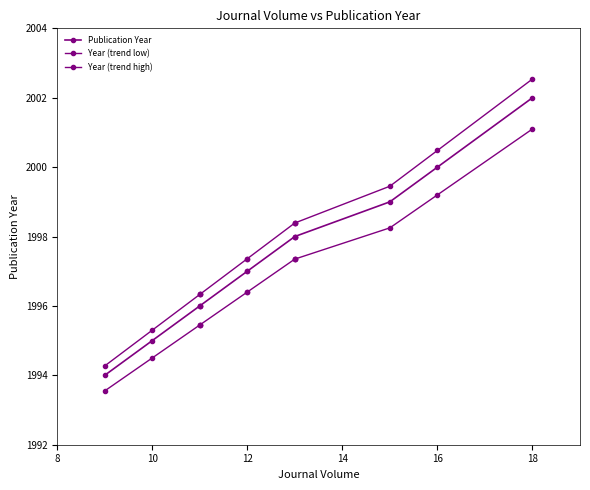

What are all the series names shown in the legend?

Publication Year, Year (trend low), Year (trend high)